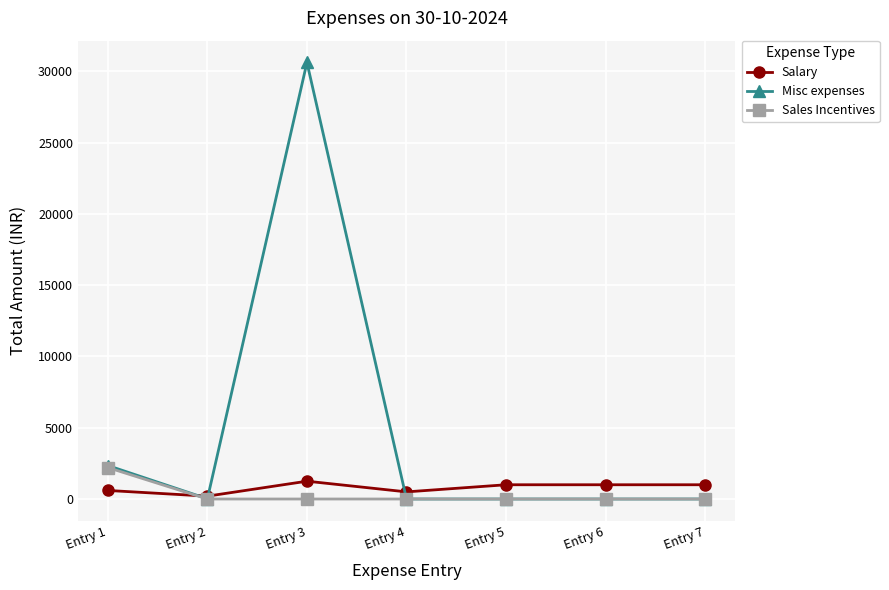

In Misc expenses, how many points are higher than both neighbors (excluding endpoints)?

1